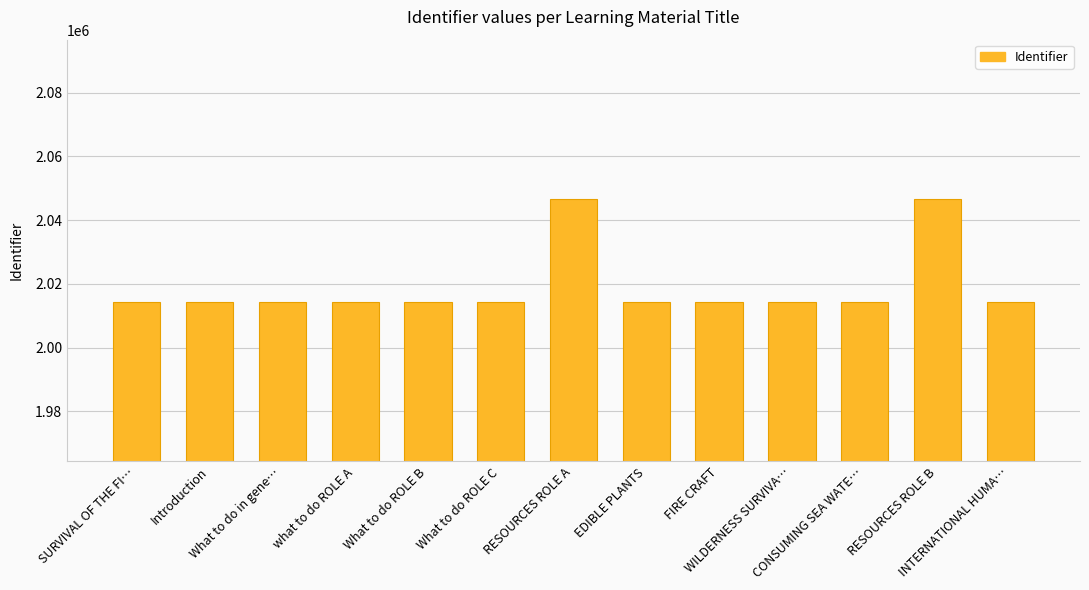

What is the smallest value displayed?

2014291